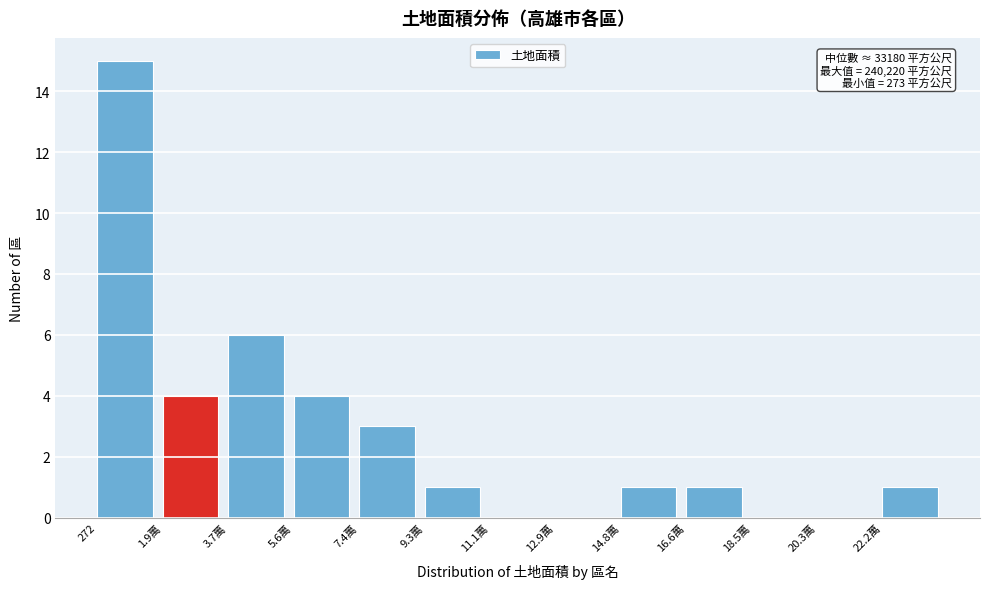

Reading right to left, transcribe all the data shown in this chart.

22.2萬=1	20.3萬=0	18.5萬=0	16.6萬=1	14.8萬=1	12.9萬=0	11.1萬=0	9.3萬=1	7.4萬=3	5.6萬=4	3.7萬=6	1.9萬=4	272=15